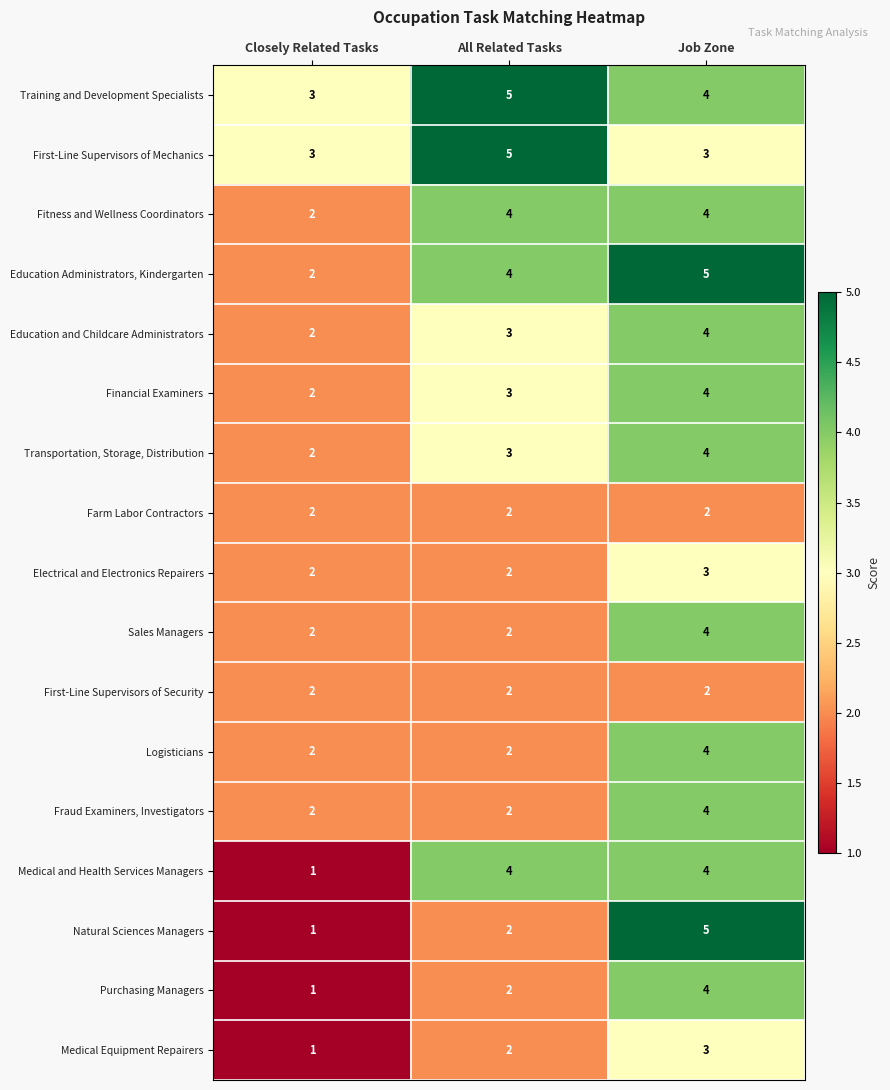

What is the total value across all series at Job Zone?

63